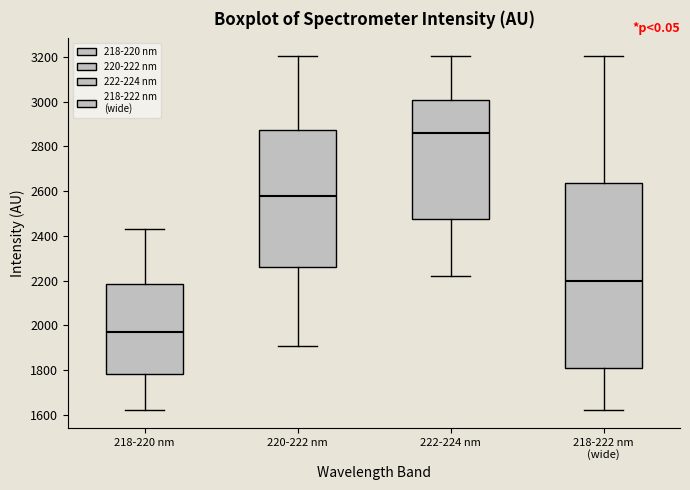

Reading left to right, transcribe this box plot: for each box, give where its median line is, the range the box spans, and where its two whiskers end, as read against the y-axis. The values are not printed on the chart, so give them approximately, as read against the axis.

218-220 nm: median 1960, box 1780 to 2180, whiskers 1620 to 2440
220-222 nm: median 2580, box 2260 to 2880, whiskers 1900 to 3200
222-224 nm: median 2860, box 2480 to 3000, whiskers 2220 to 3200
218-222 nm (wide): median 2200, box 1800 to 2640, whiskers 1620 to 3200